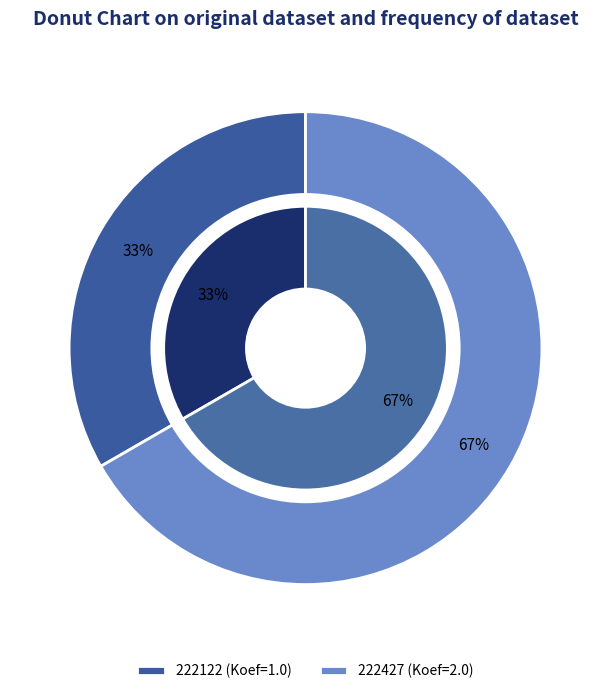

How many slices are in this pie chart?

2